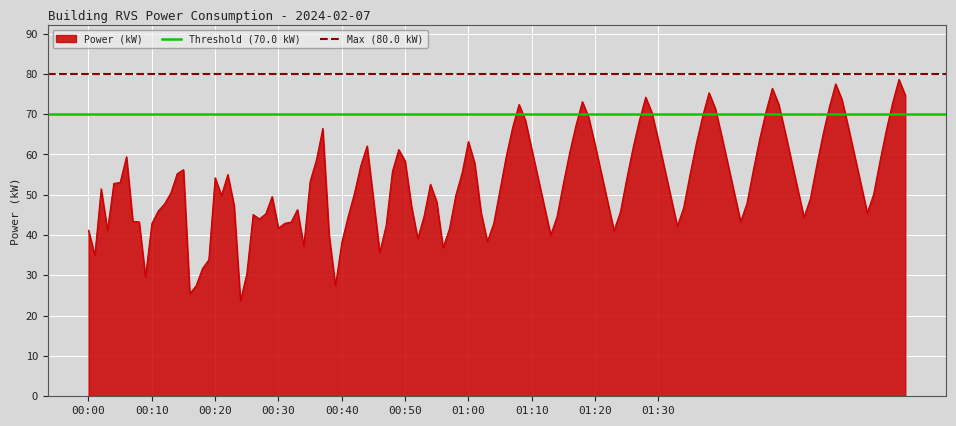

Which series has the largest total across all categories?

Max (80.0 kW)